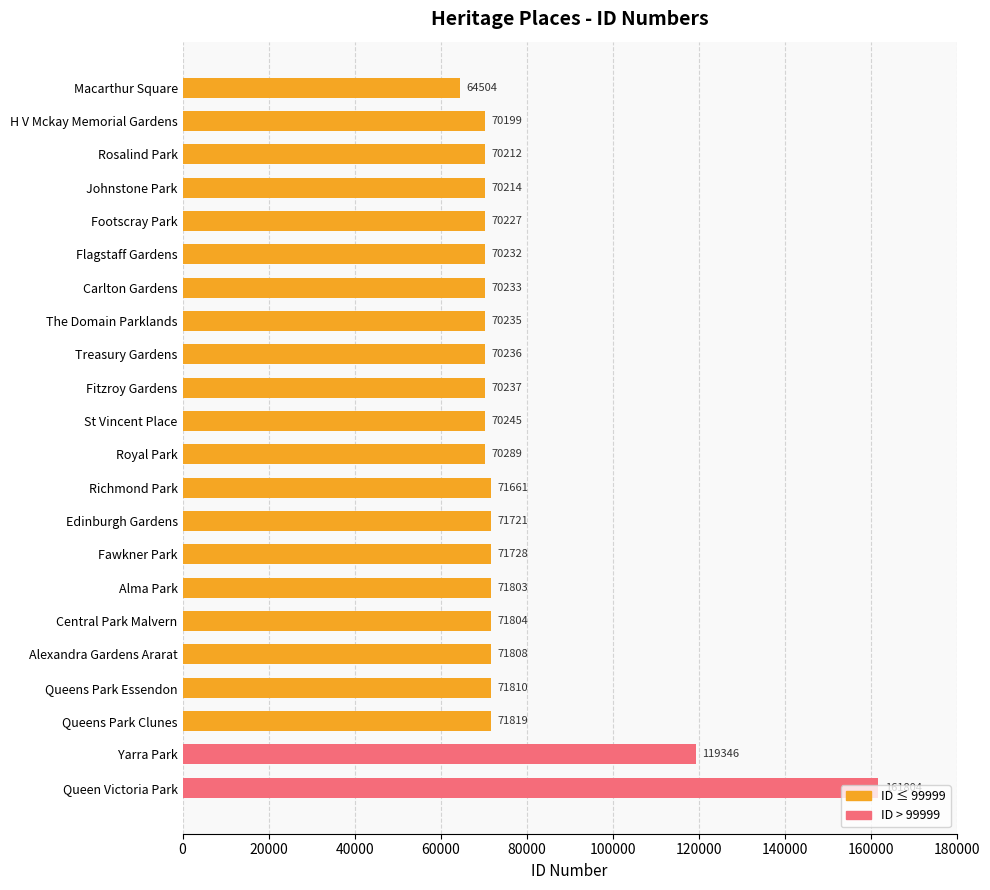

True or false: the data shows 70199 at H V Mckay Memorial Gardens.

True